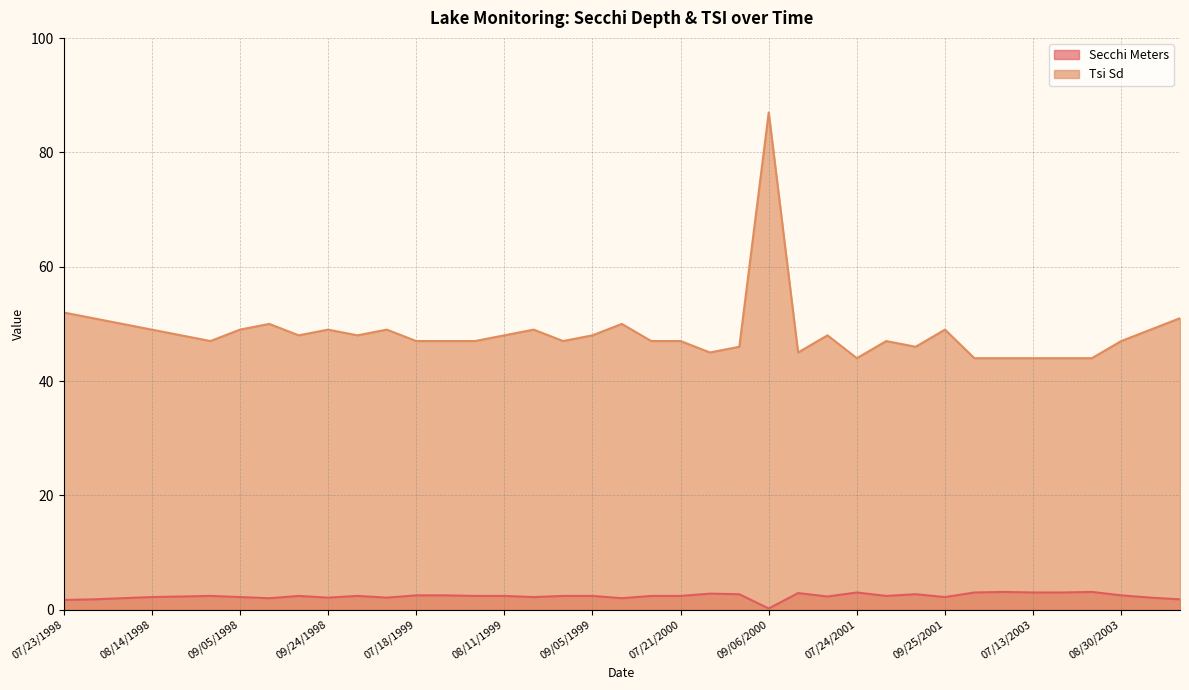

Which series has the largest total across all categories?

Tsi Sd